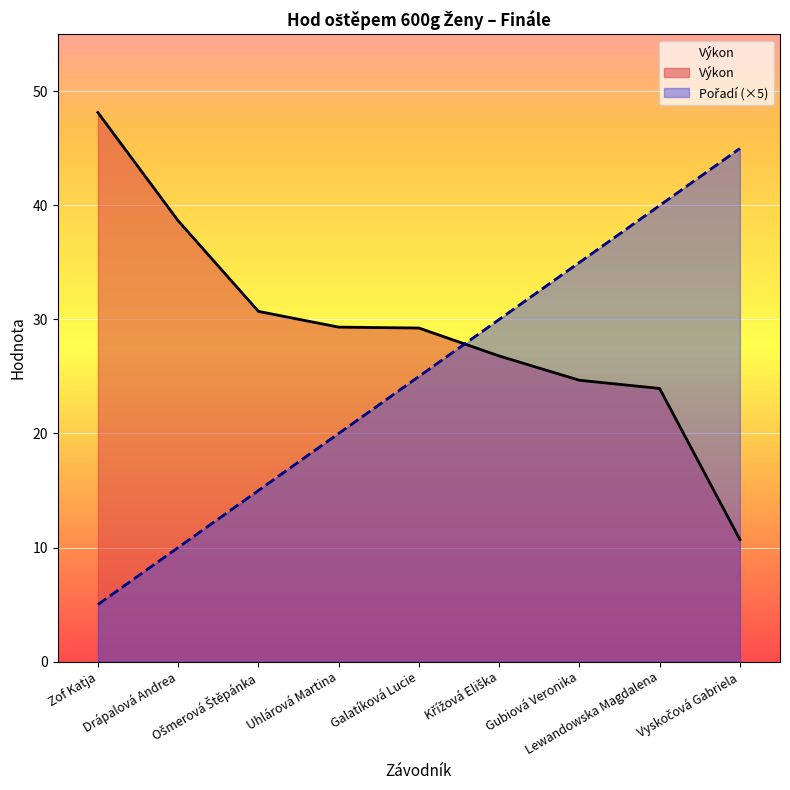

How many values in the Pořadí series are below 25?

4